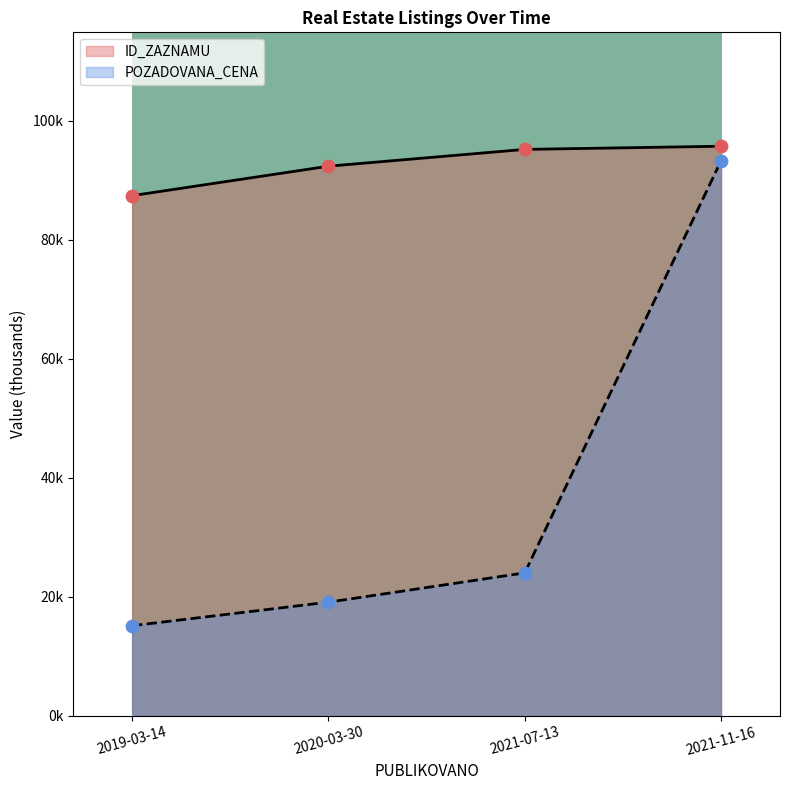

Which series has the largest total across all categories?

ID_ZAZNAMU